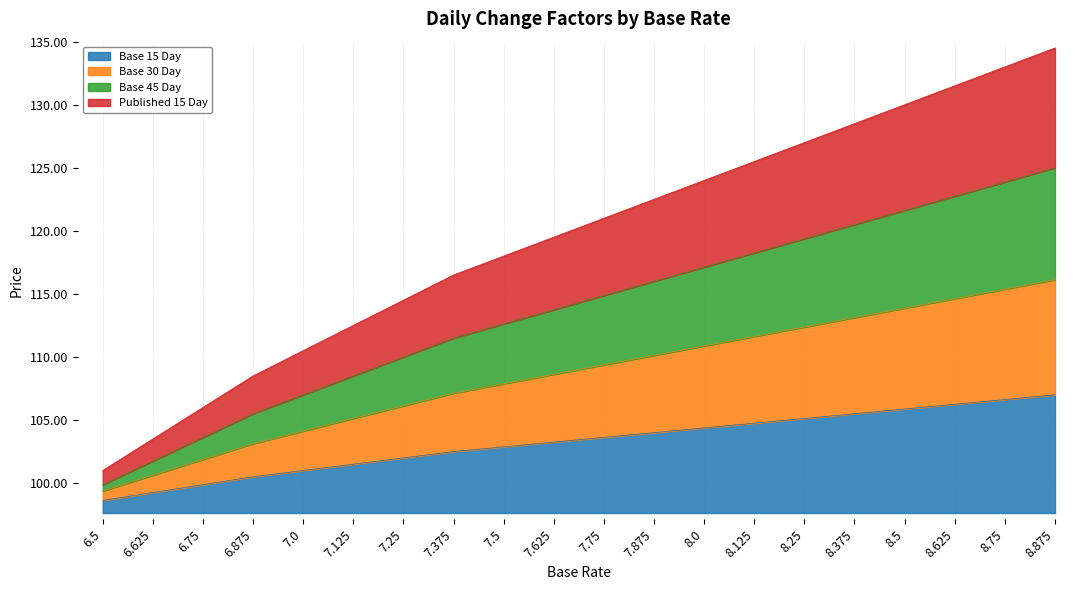

At which label is Base 15 Day closest to 102?

7.25